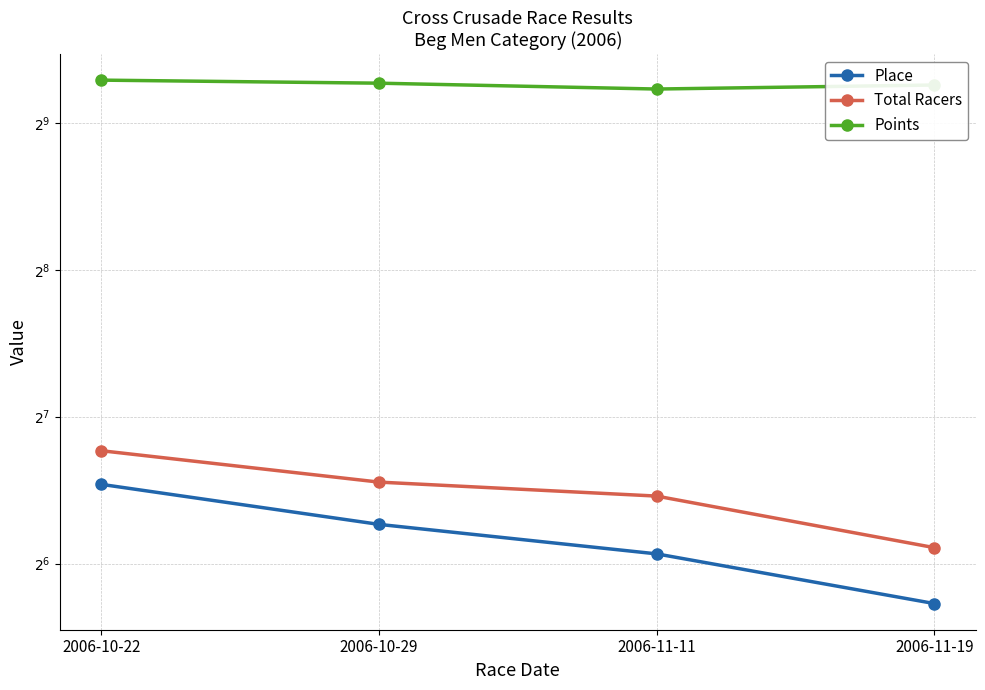

True or false: Points and Total Racers intersect in this chart.

False